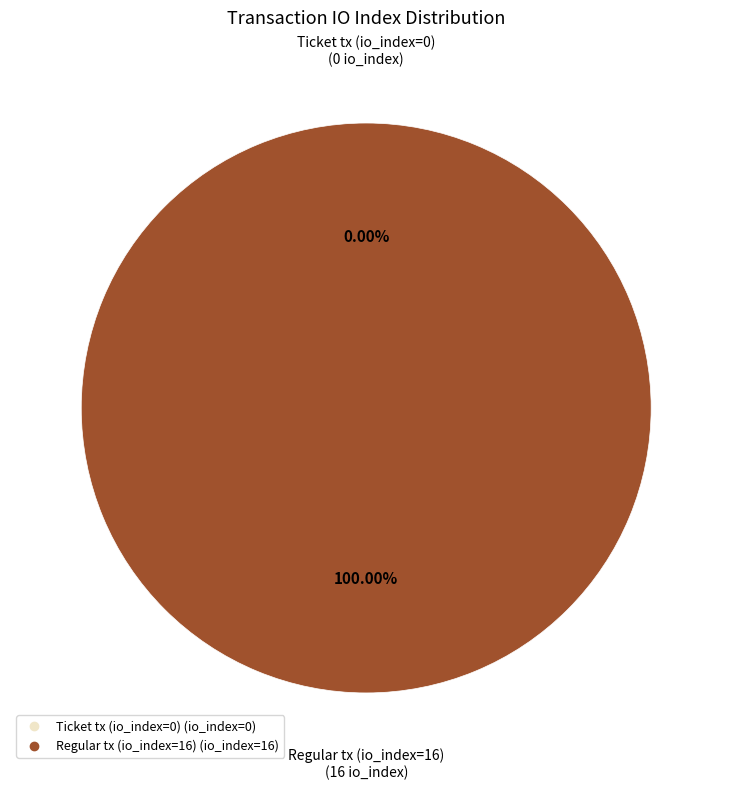

Does any single category account for the majority?

Yes